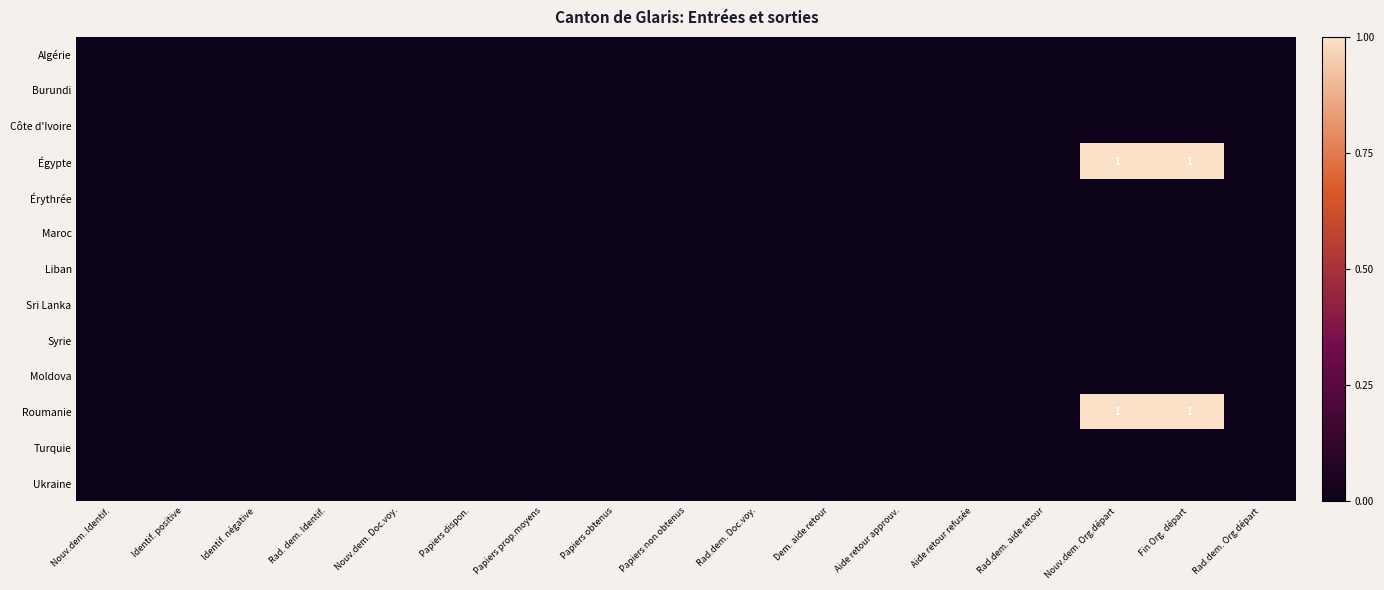

Where is Égypte nearest to the value 0?

Nouv.dem. Identif.